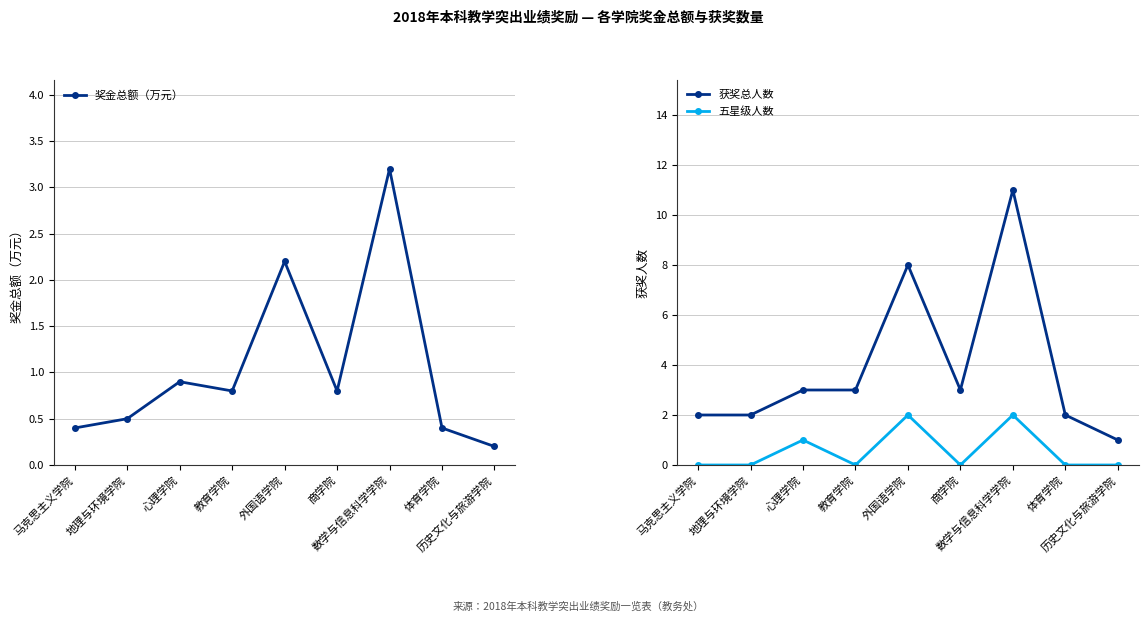

How many categories are shown in the chart?

9